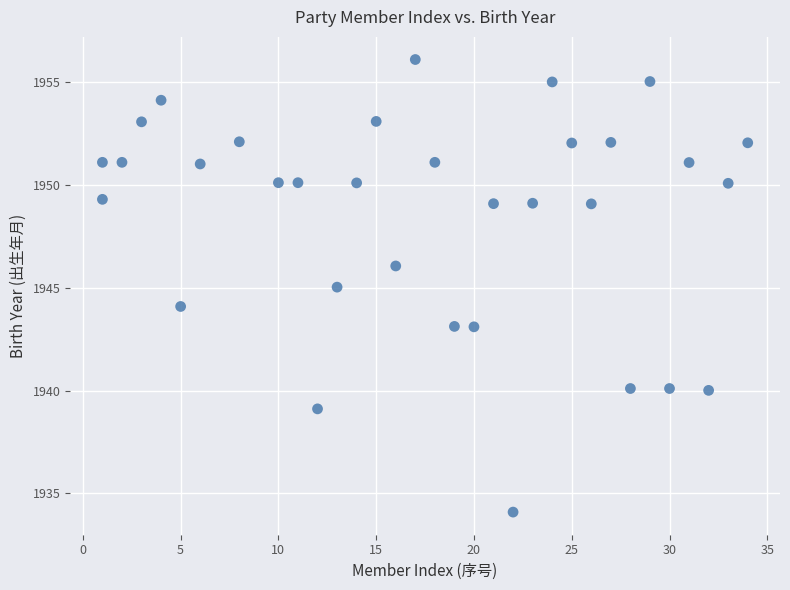

What is the range of X values (max minus min)?

33.0